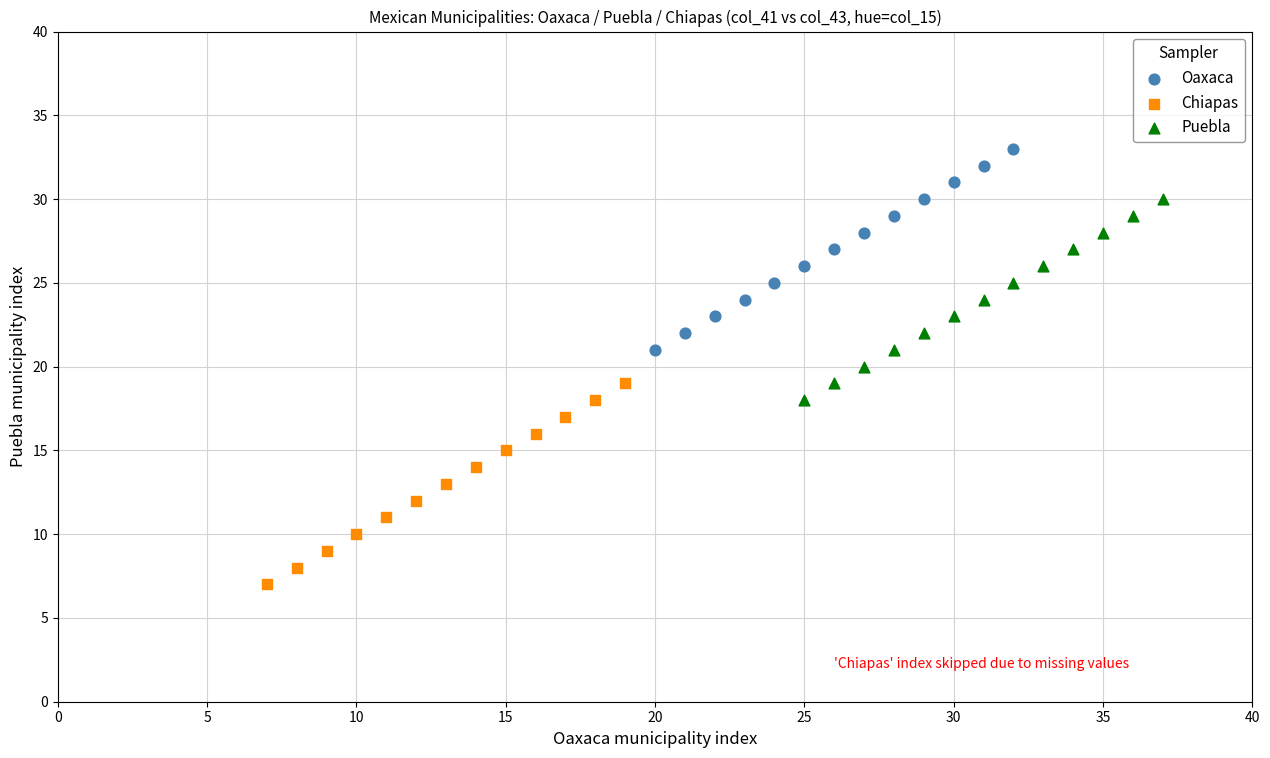

Which series reaches the minimum Y coordinate?

Chiapas